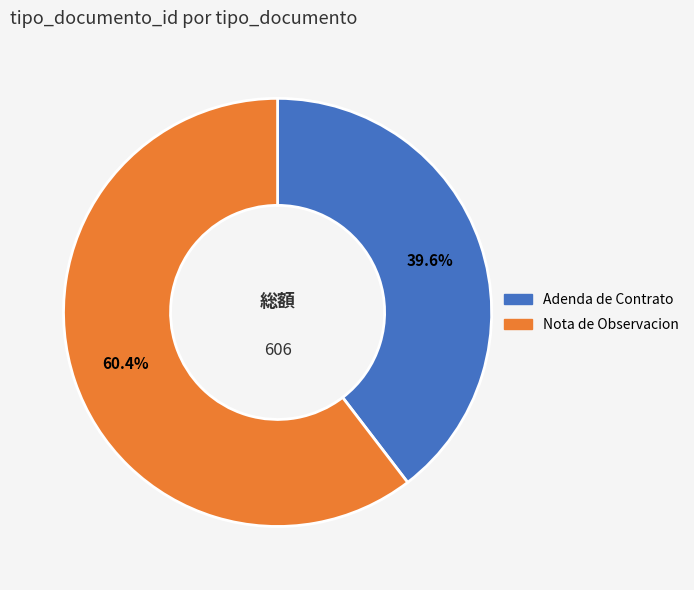

The Adenda de Contrato slice represents 40% of the pie. True or false?

True